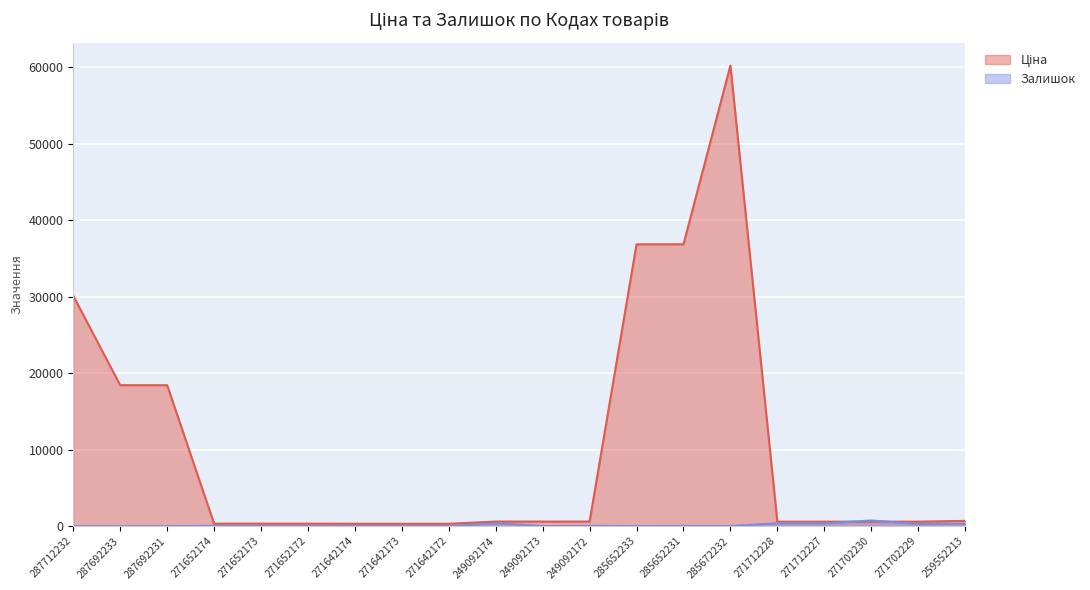

What is the value of the Ціна point at the 9th from the left?

304.1